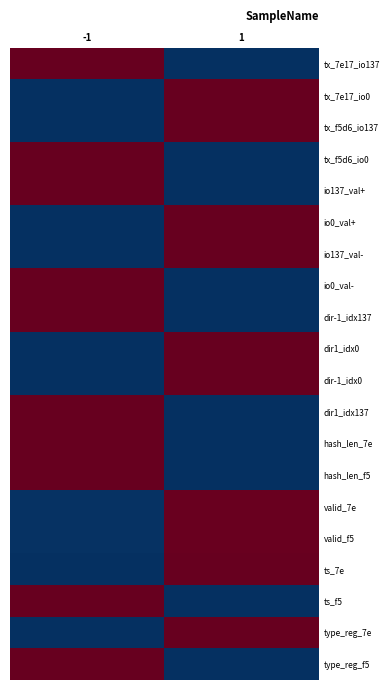

How many data points does each series have?

2